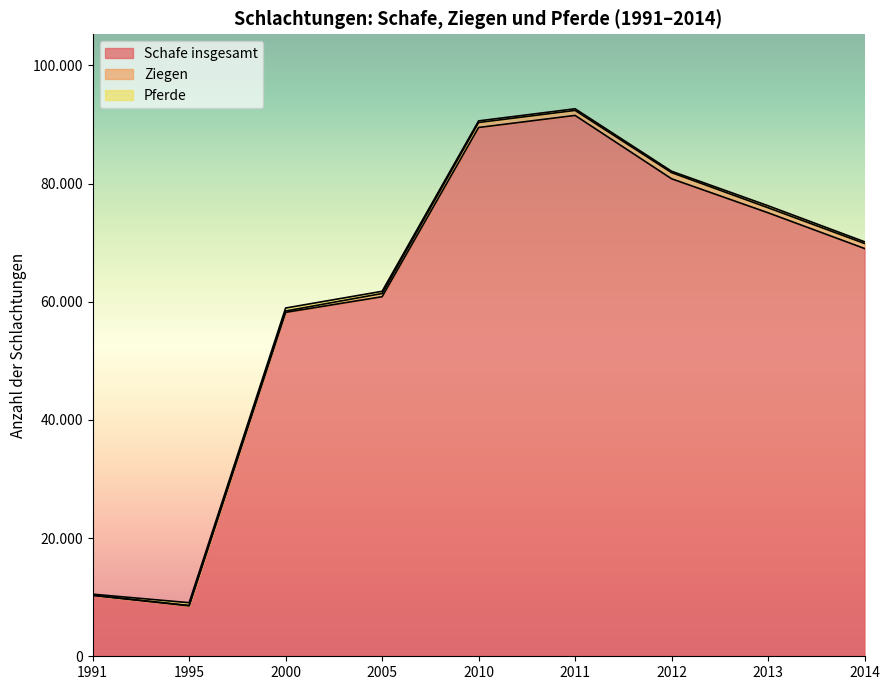

The Ziegen series shows 230 at 2000. True or false?

True